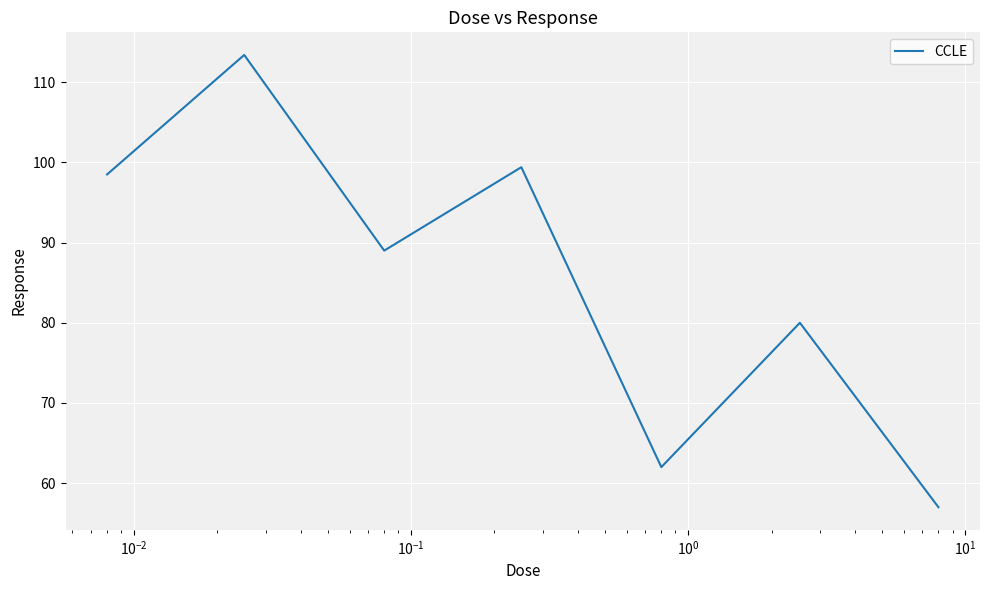

What is the smallest value displayed?

57.0